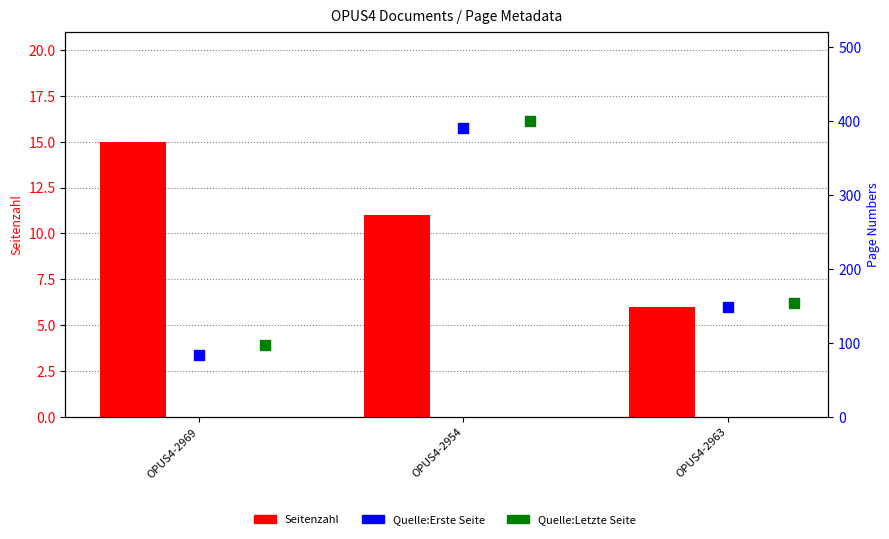

At how many categories does at least one series exceed 188?

1